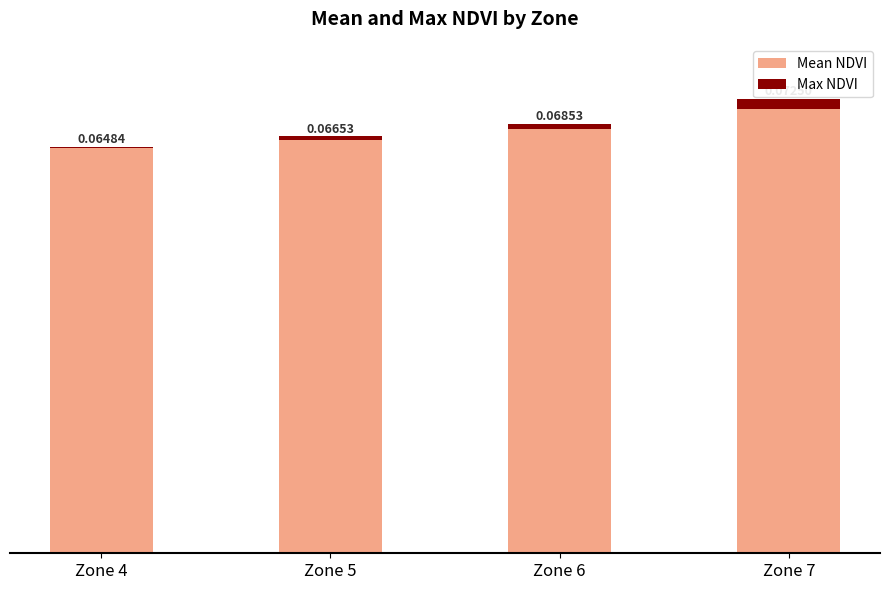

At which category is the sum across all series the highest?

Zone 7